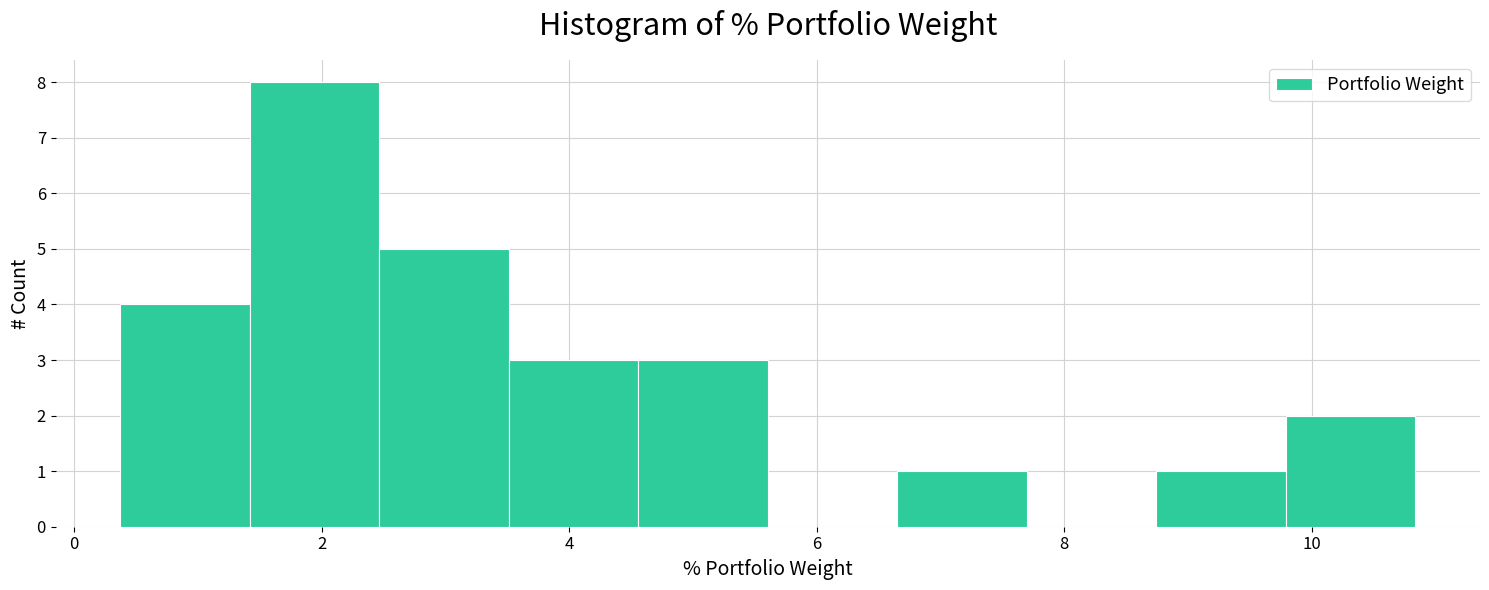

Reading left to right, transcribe this chart: for each bar, give the range it covers on the x-axis and its height. Neither the bar edges nor the heights are printed on the chart, so give them approximately, as read against the axes.

0.4 to 1.4: 4
1.4 to 2.4: 8
2.4 to 3.6: 5
3.6 to 4.6: 3
4.6 to 5.6: 3
5.6 to 6.6: 0
6.6 to 7.6: 1
7.6 to 8.8: 0
8.8 to 9.8: 1
9.8 to 10.8: 2